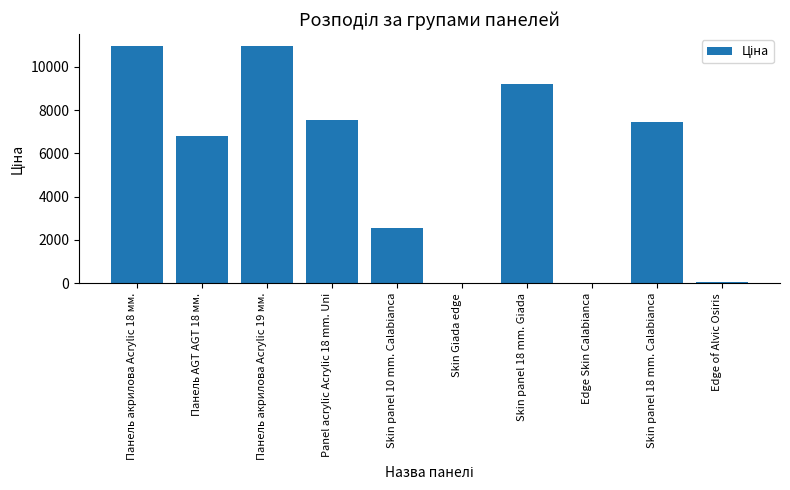

Is it true that the value at Панель AGT AGT 18 мм. is 6787.1?

True